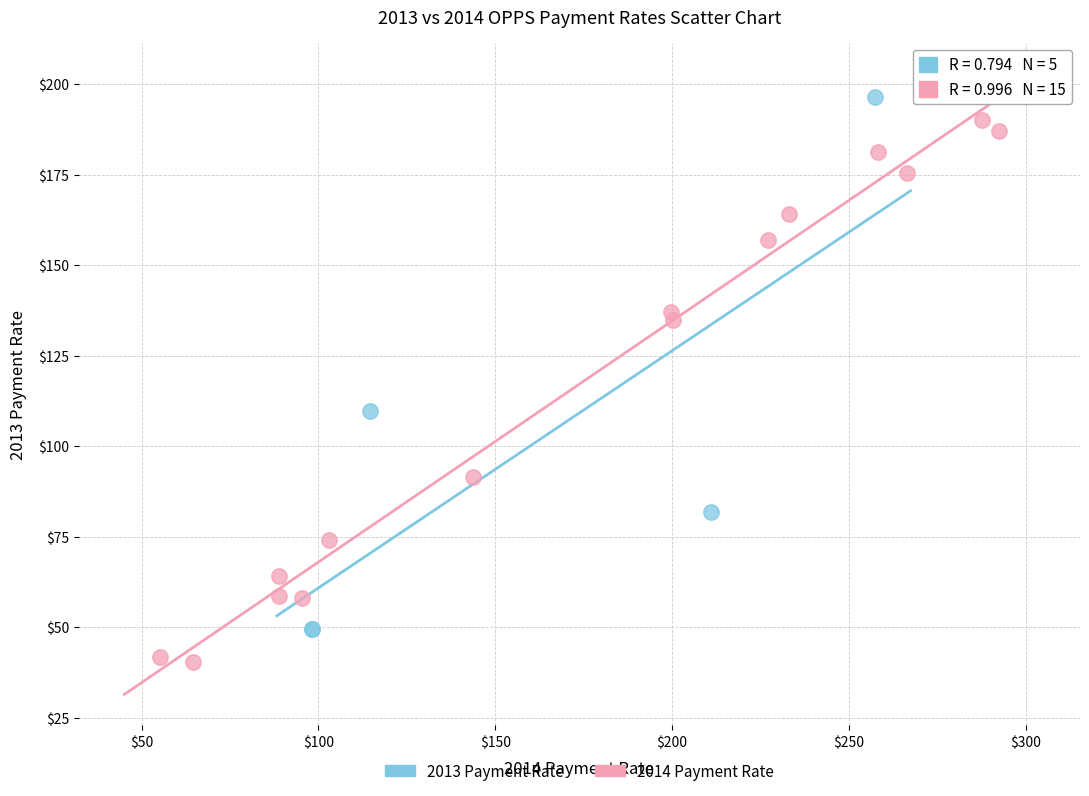

Which series reaches the minimum Y coordinate?

2014 Payment Rate